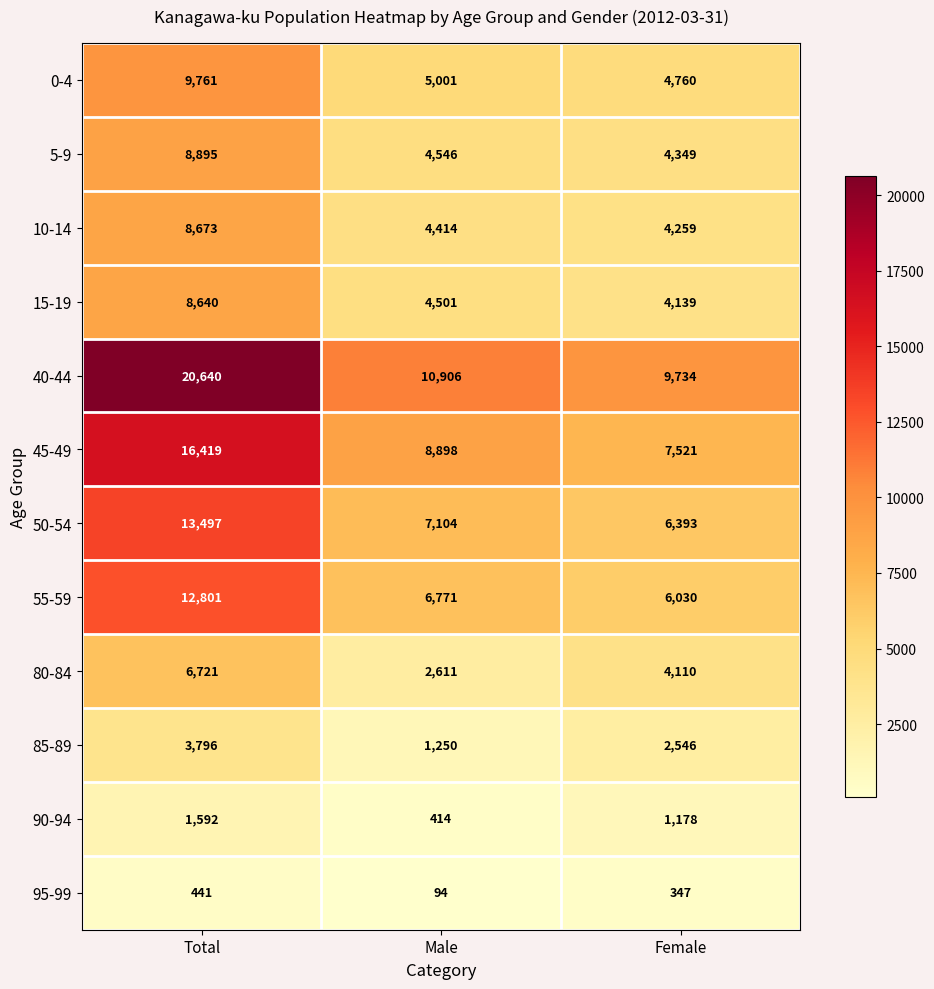

At which category does the chart reach its peak across all series?

Total